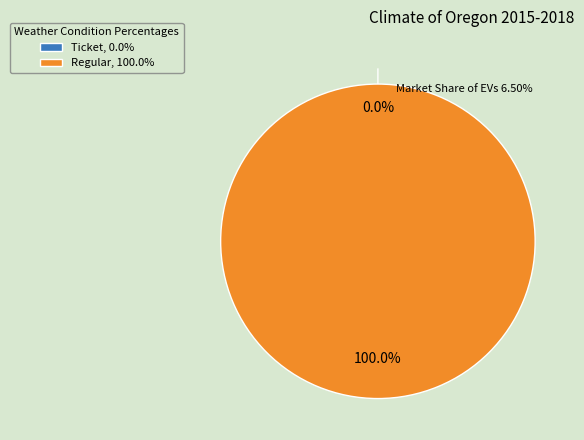

Which category has the biggest portion of the pie?

Regular